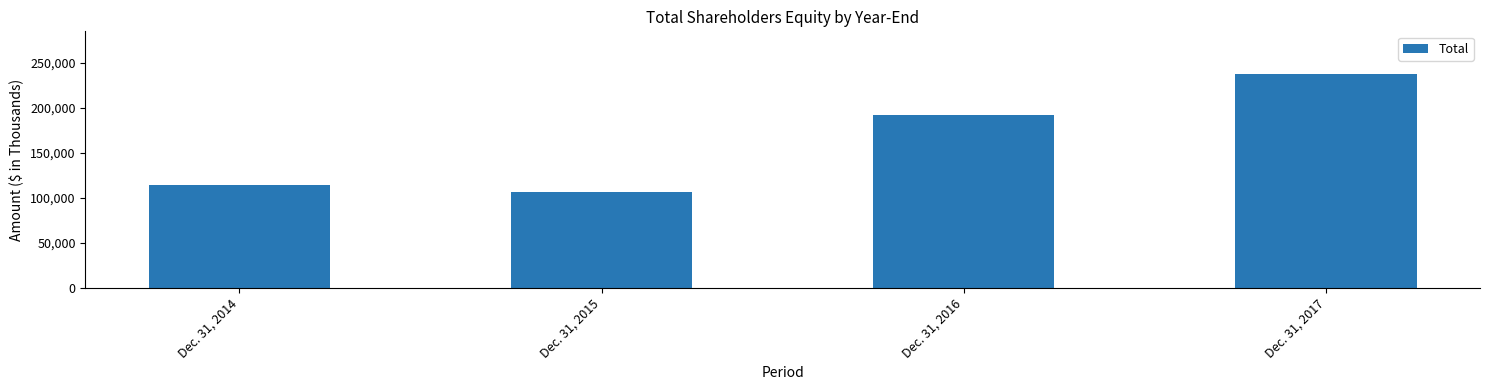

What is the minimum value shown in the chart?

106429